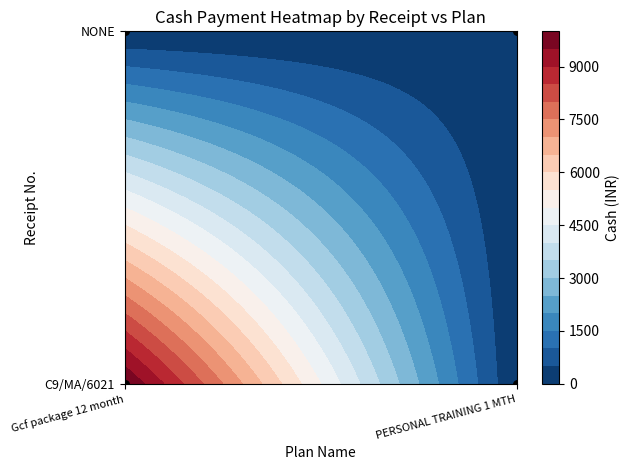

Which category has the lowest value in the C9/MA/6021 series?

PERSONAL TRAINING 1 MTH